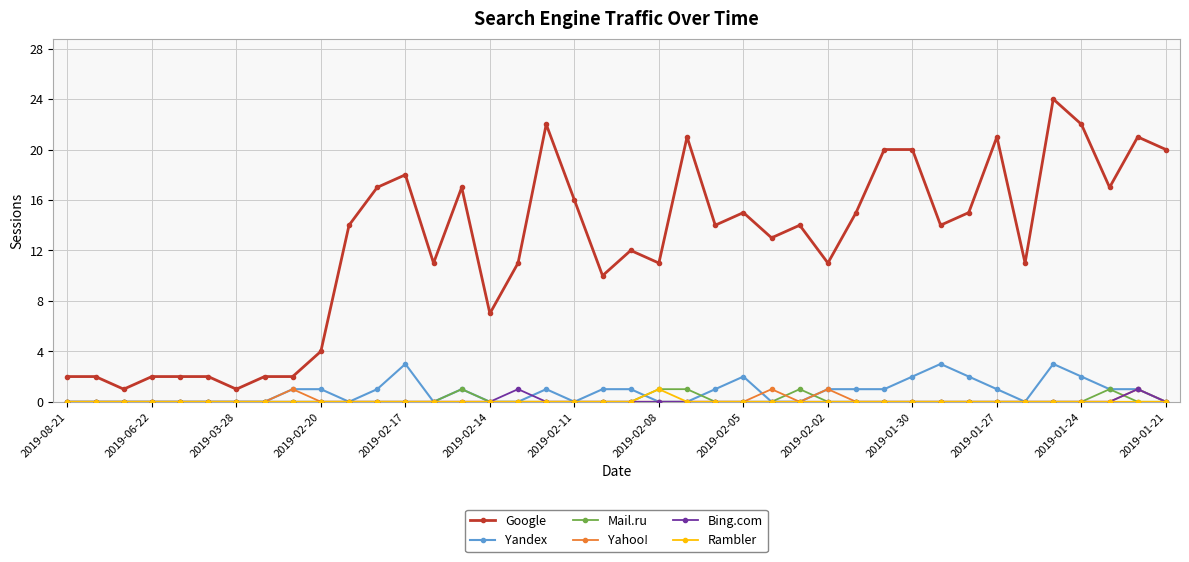

At how many categories does at least one series exceed 8?

29